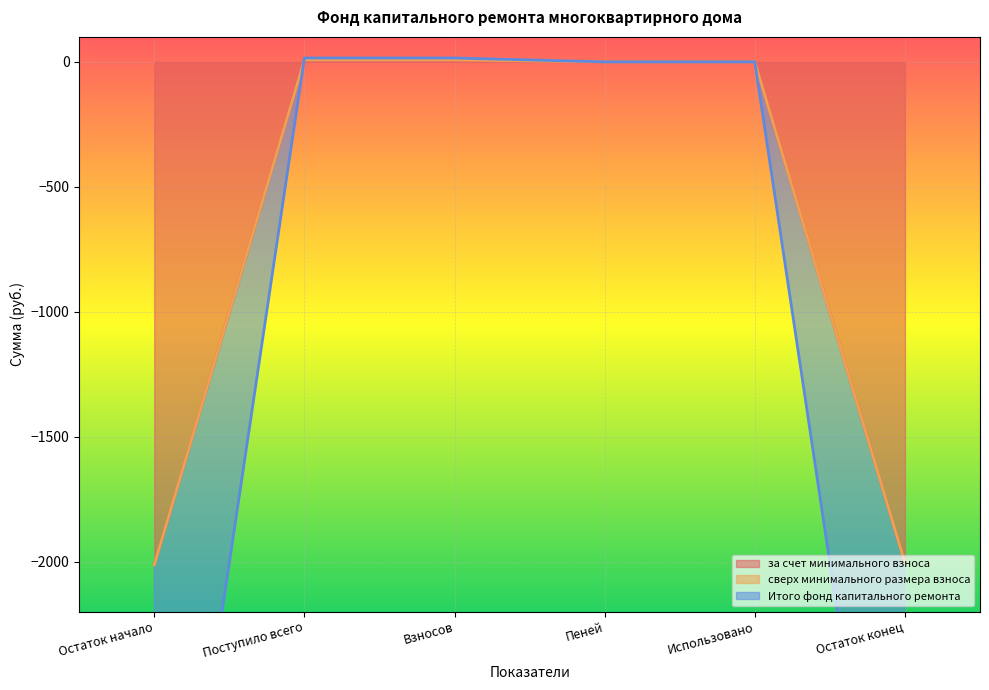

Is the value of Итого фонд капитального ремонта at Поступило всего greater than the value of за счет минимального взноса at Поступило всего?

No